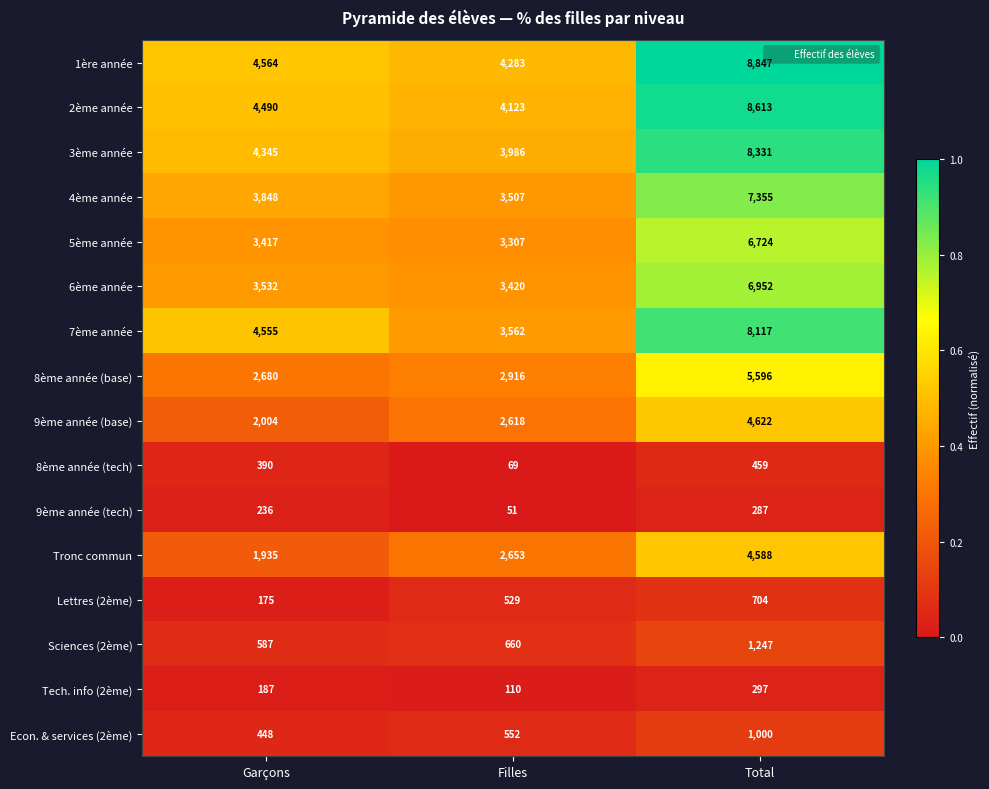

How many categories are shown in the chart?

3